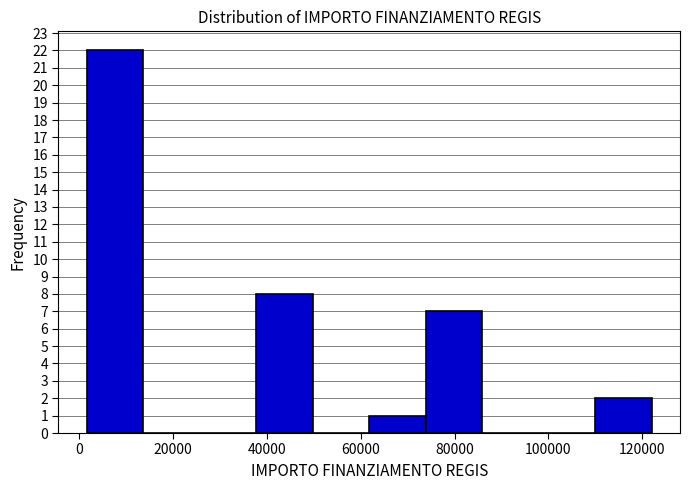

Which range on the x-axis has the tallest bar?

2000 to 14000